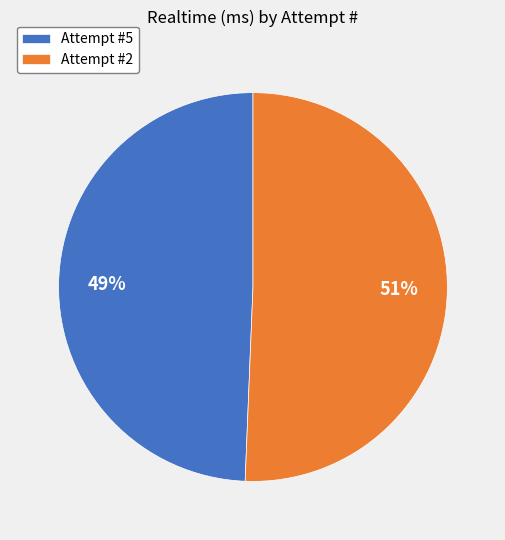

Is it true that Attempt #2 is 39% of the pie?

False